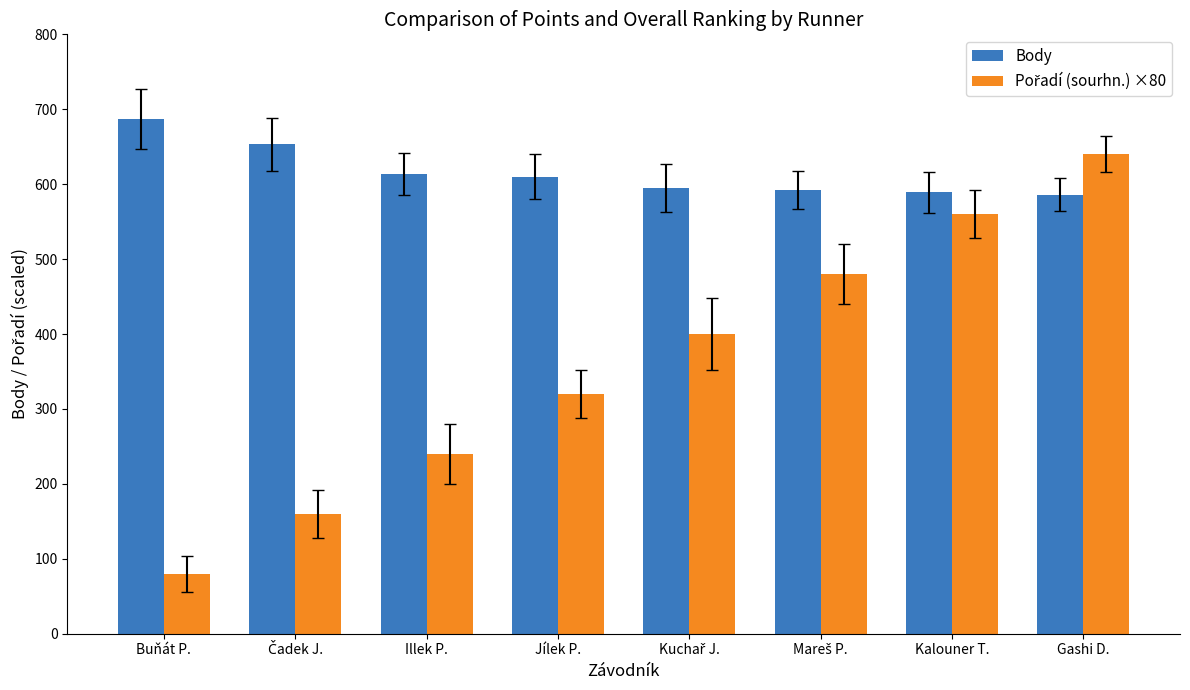

Are the bars horizontal?

No